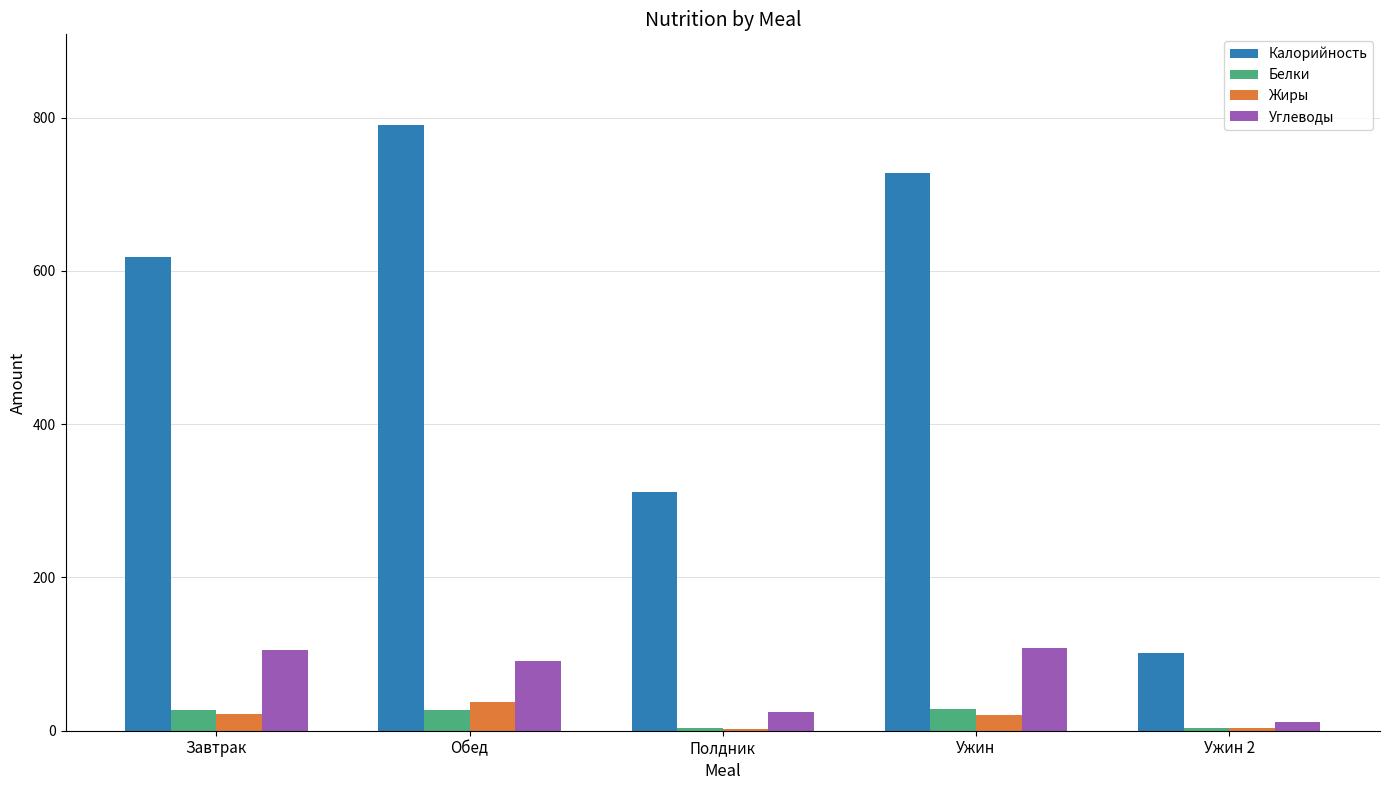

Which series changed the most between Завтрак and Ужин 2?

Калорийность